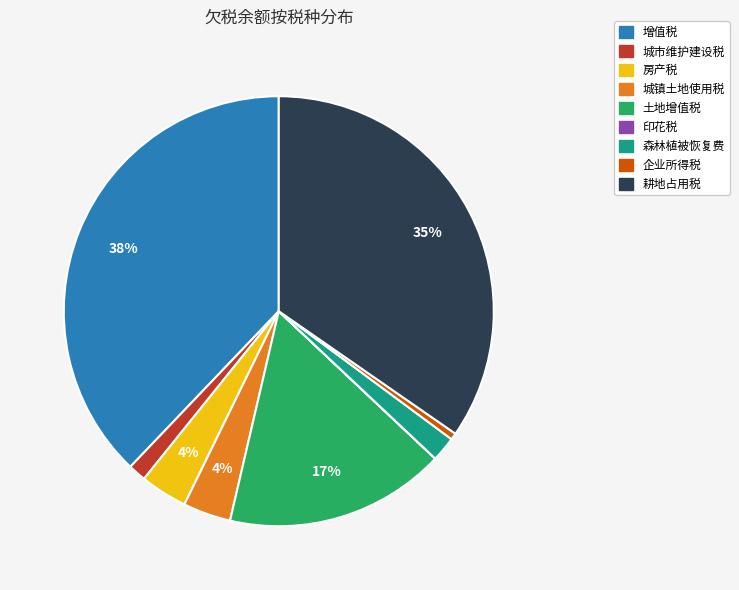

True or false: 城市维护建设税 accounts for 1% of the total.

True